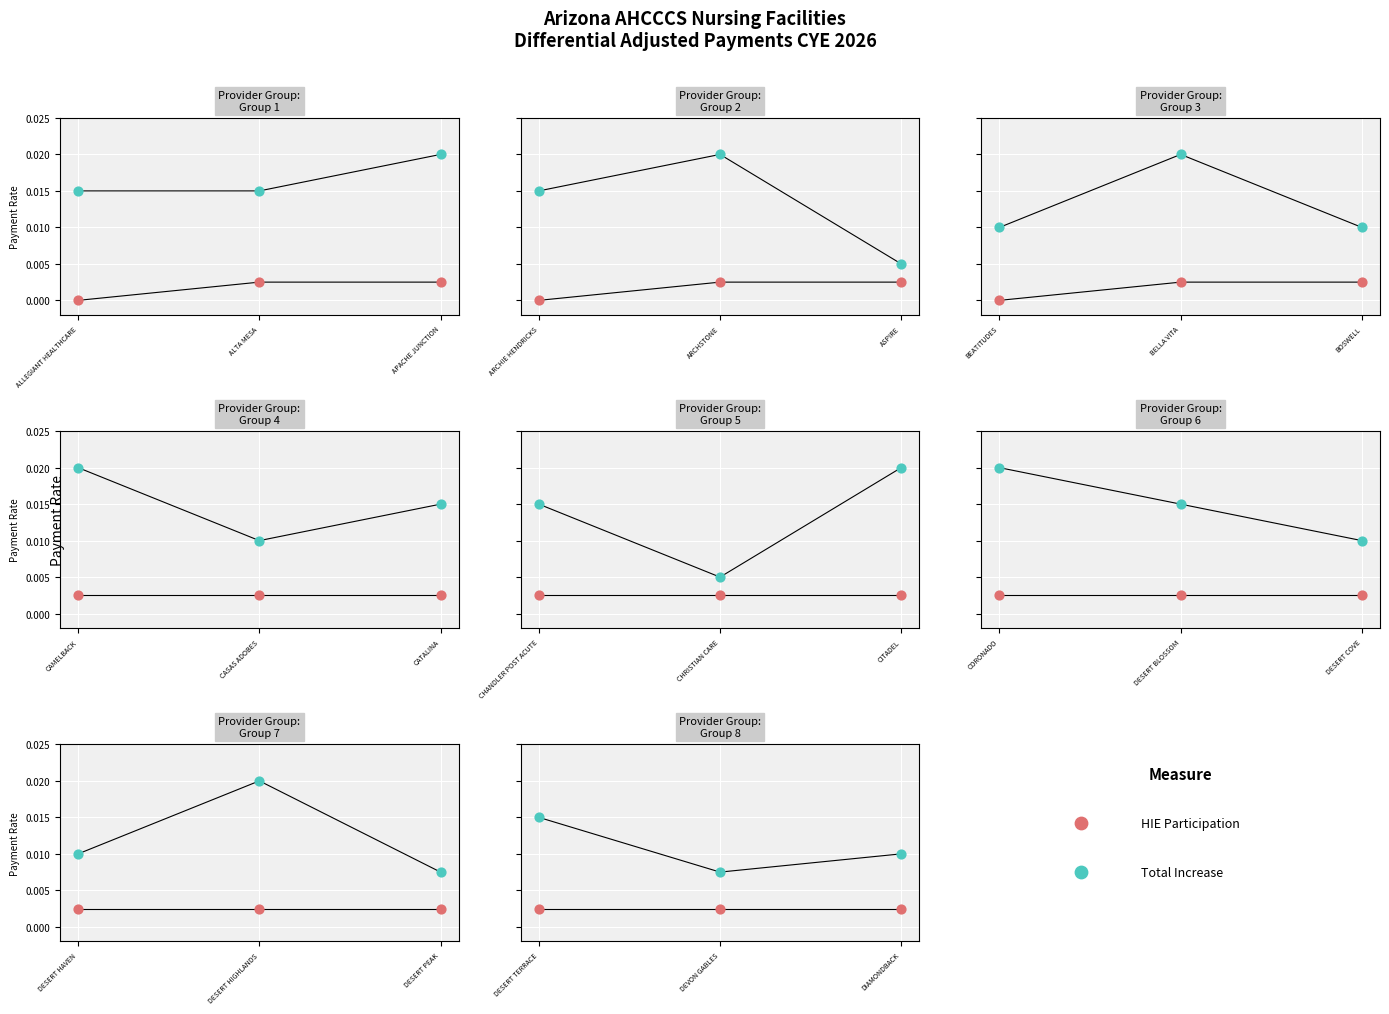

Which series contains the highest Y value?

Total Increase